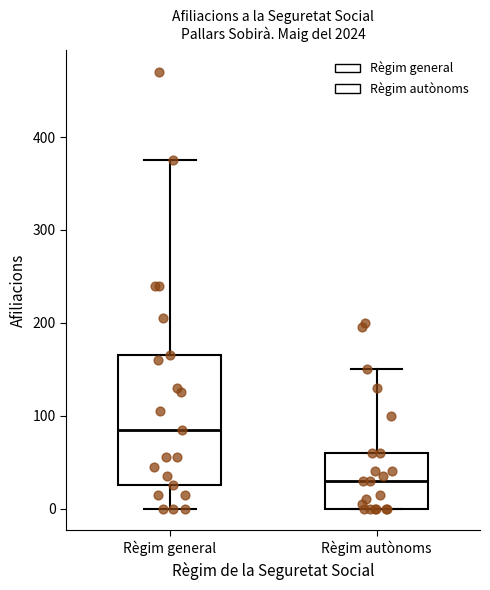

Reading left to right, read every box against the y-axis: the position of its median line, the range the box covers, and the ends of its whiskers. The values are not printed on the chart, so give them approximately, as read against the axis.

Règim general: median 90, box 30 to 170, whiskers 0 to 380
Règim autònoms: median 30, box 0 to 60, whiskers 0 to 150